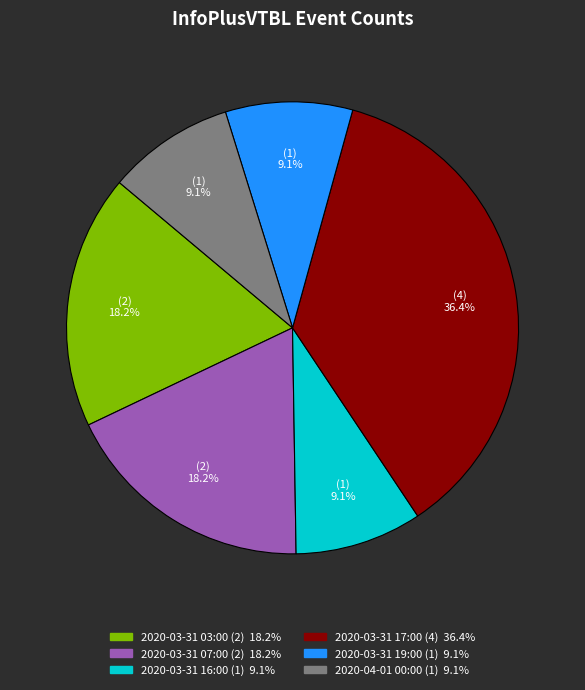

What percentage is the 2020-04-01 00:00 slice, to the nearest percent?

9%